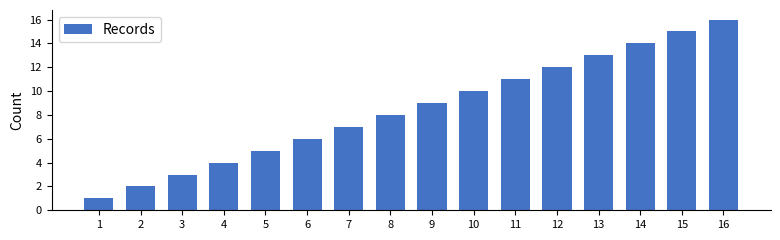

List the labels in order of value, smallest first.

1, 2, 3, 4, 5, 6, 7, 8, 9, 10, 11, 12, 13, 14, 15, 16